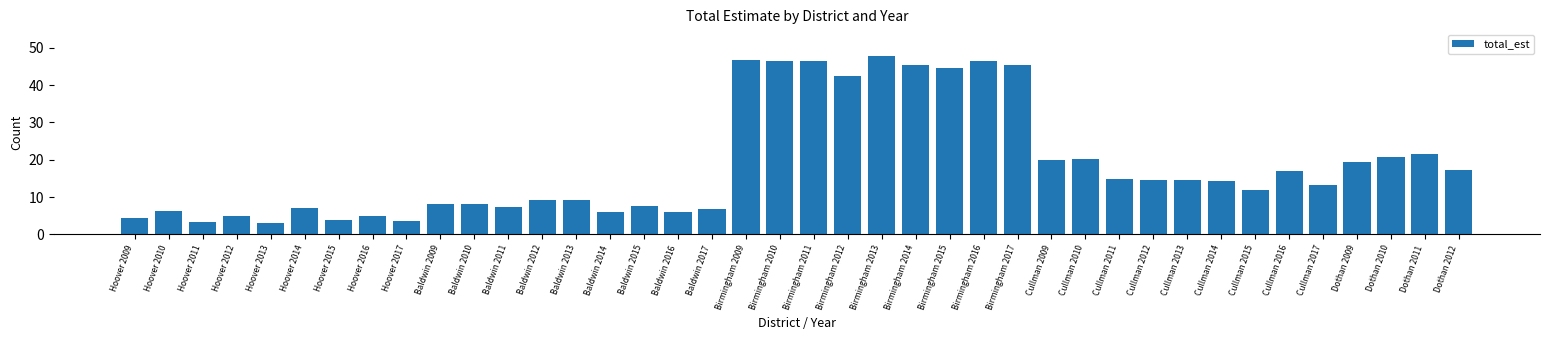

Which label corresponds to the largest value in the chart?

Birmingham 2013